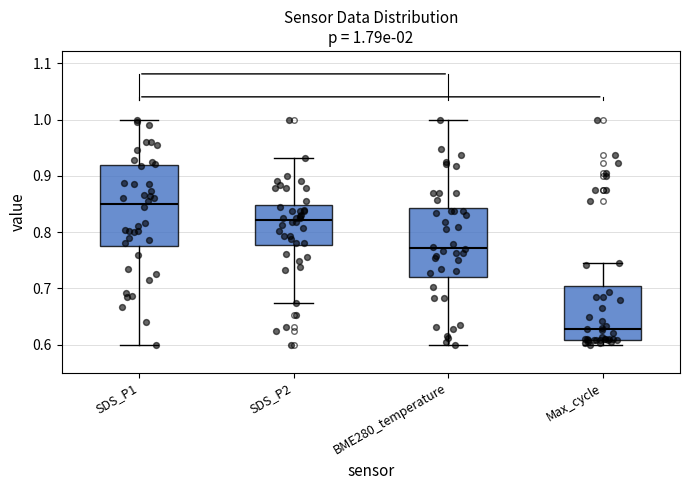

Which box is the tallest, from its lower edge to its upper edge?

SDS_P1